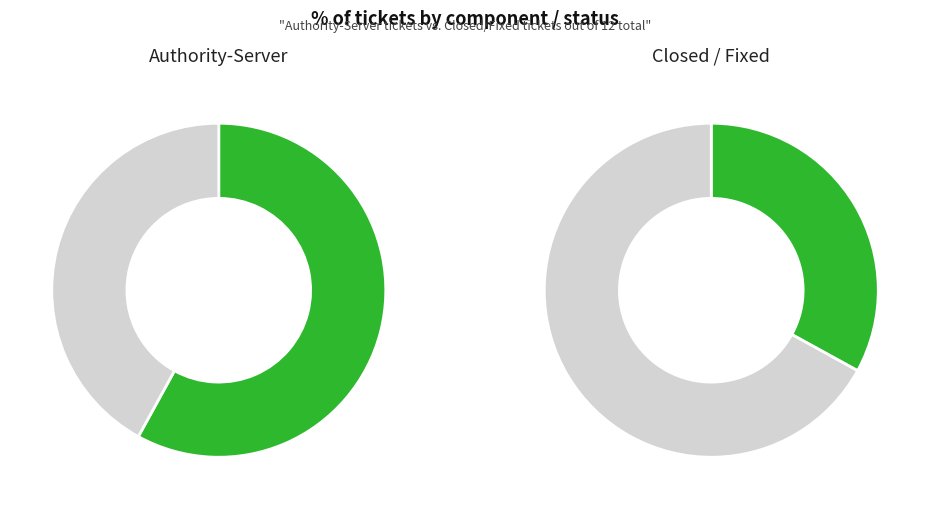

The index.meta slice represents 24% of the pie. True or false?

False